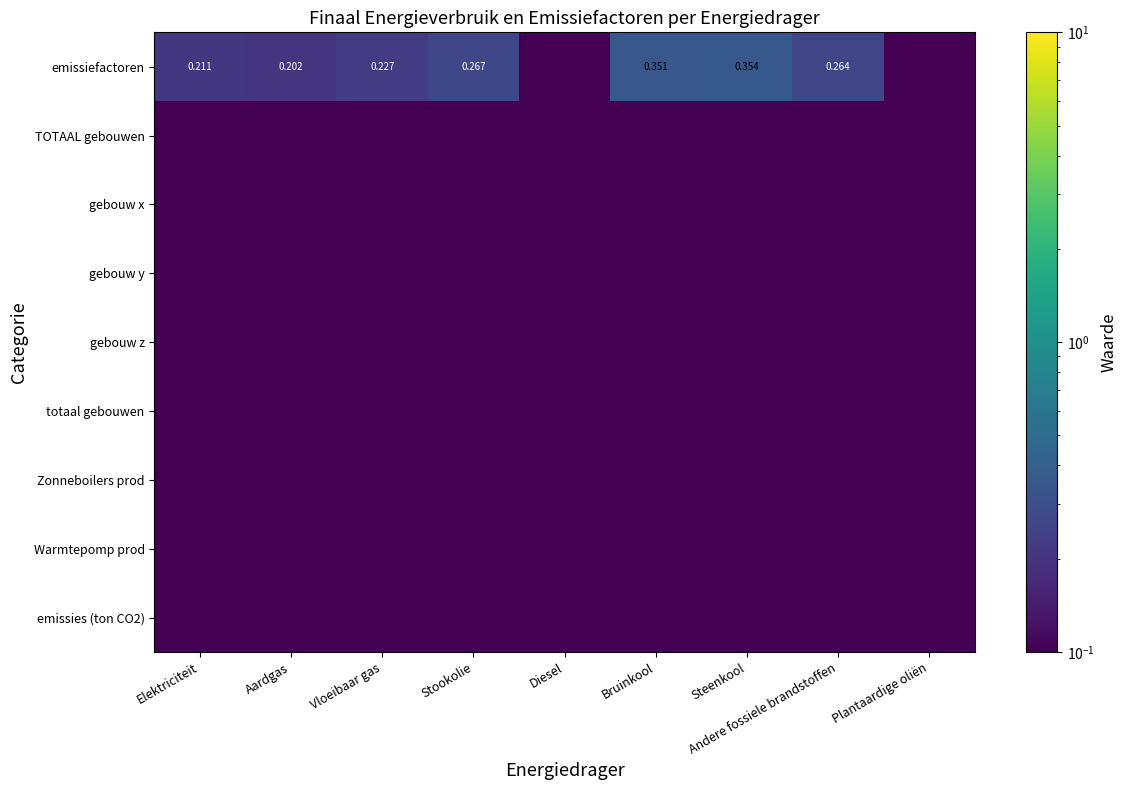

Which series has the largest total across all categories?

emissiefactoren